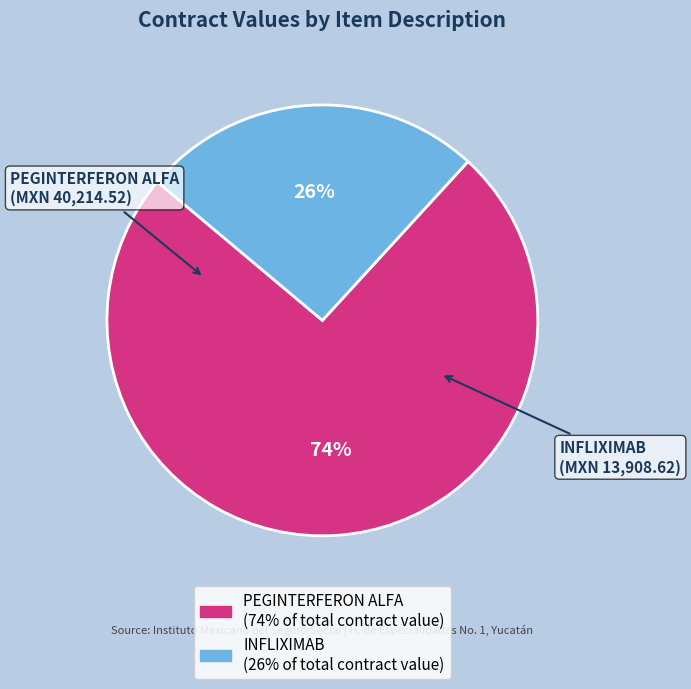

Rank the categories by value from lowest to highest.

INFLIXIMAB, PEGINTERFERON ALFA